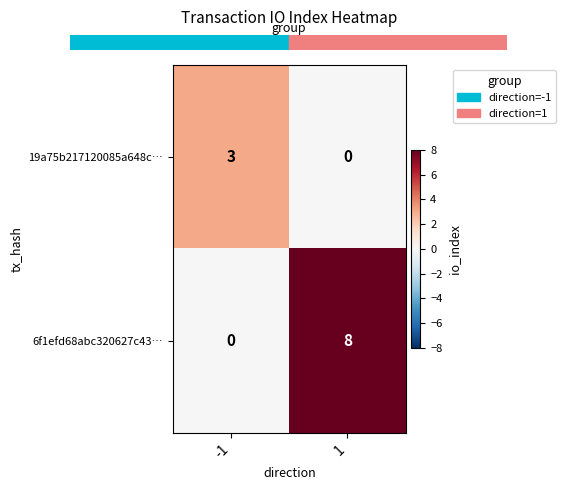

Reading left to right, transcribe all the data shown in this chart.

19a75b217120085a648c…: 3	0
6f1efd68abc320627c43…: 0	8